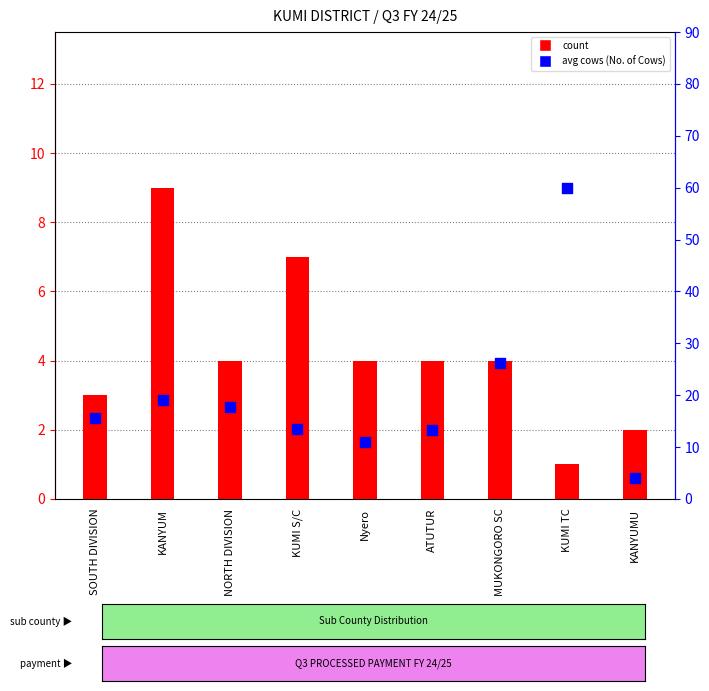

Which series contains the highest Y value?

avg cows